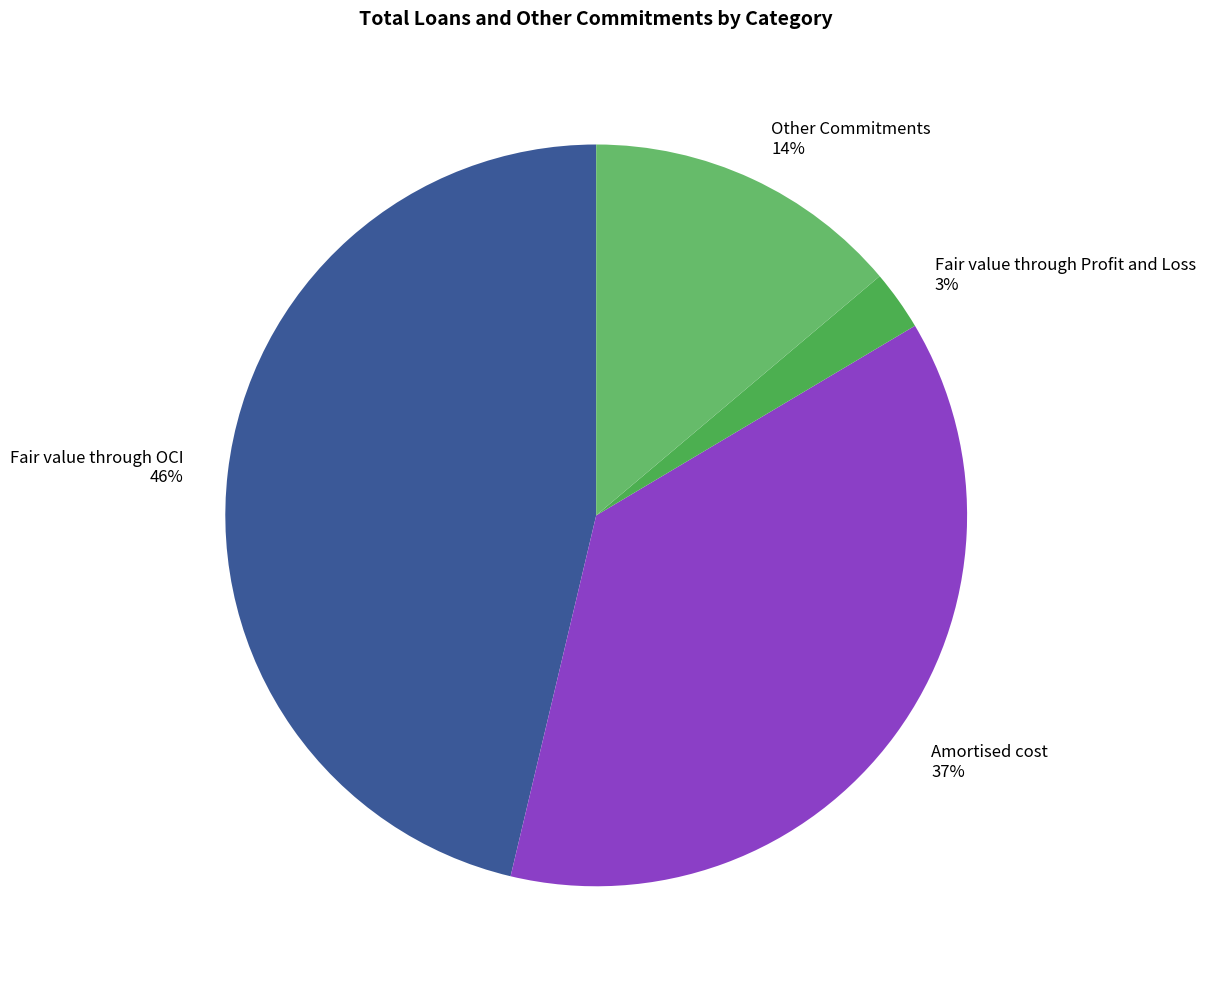

How many slices are in this pie chart?

4